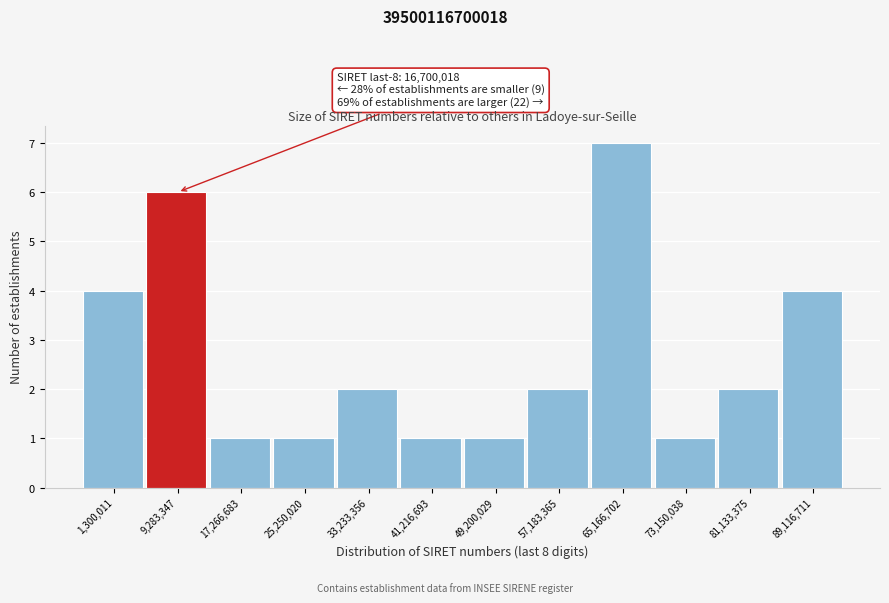

Reading right to left, what are all the values shown in this chart?

89,116,711=4	81,133,375=2	73,150,038=1	65,166,702=7	57,183,365=2	49,200,029=1	41,216,693=1	33,233,356=2	25,250,020=1	17,266,683=1	9,283,347=6	1,300,011=4